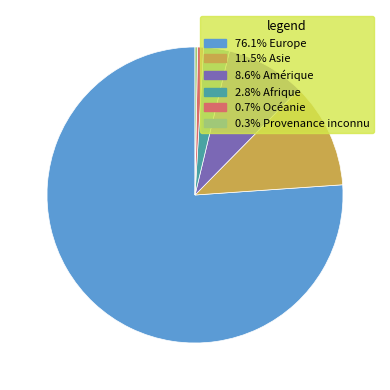

Is there a majority slice in this chart?

Yes